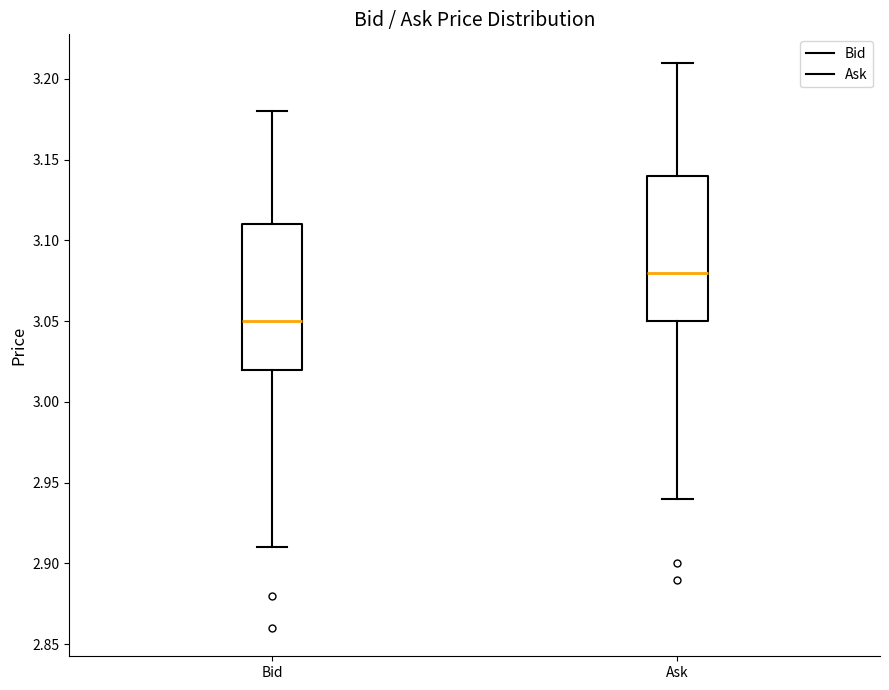

Where is the upper edge of the box for Bid on the y-axis? The values are not printed on the chart, so give them approximately, as read against the axis.

3.11